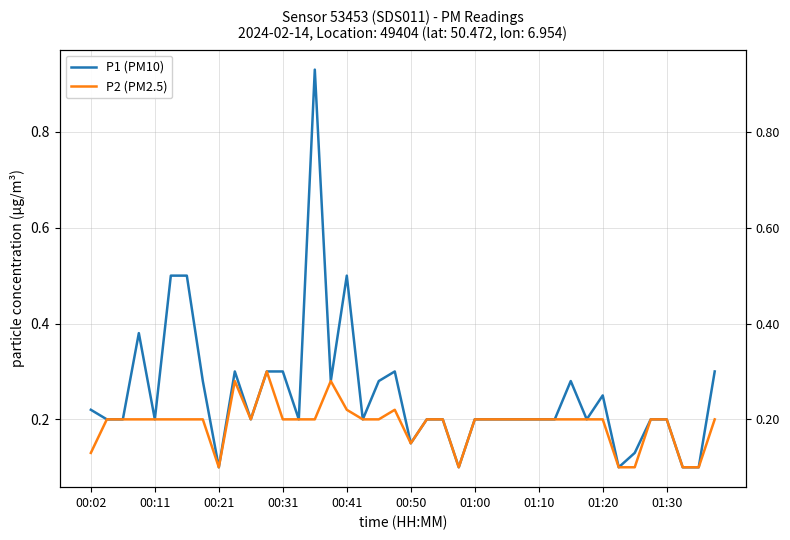

True or false: P1 (PM10) has more than 2 points higher than both neighbors.

True